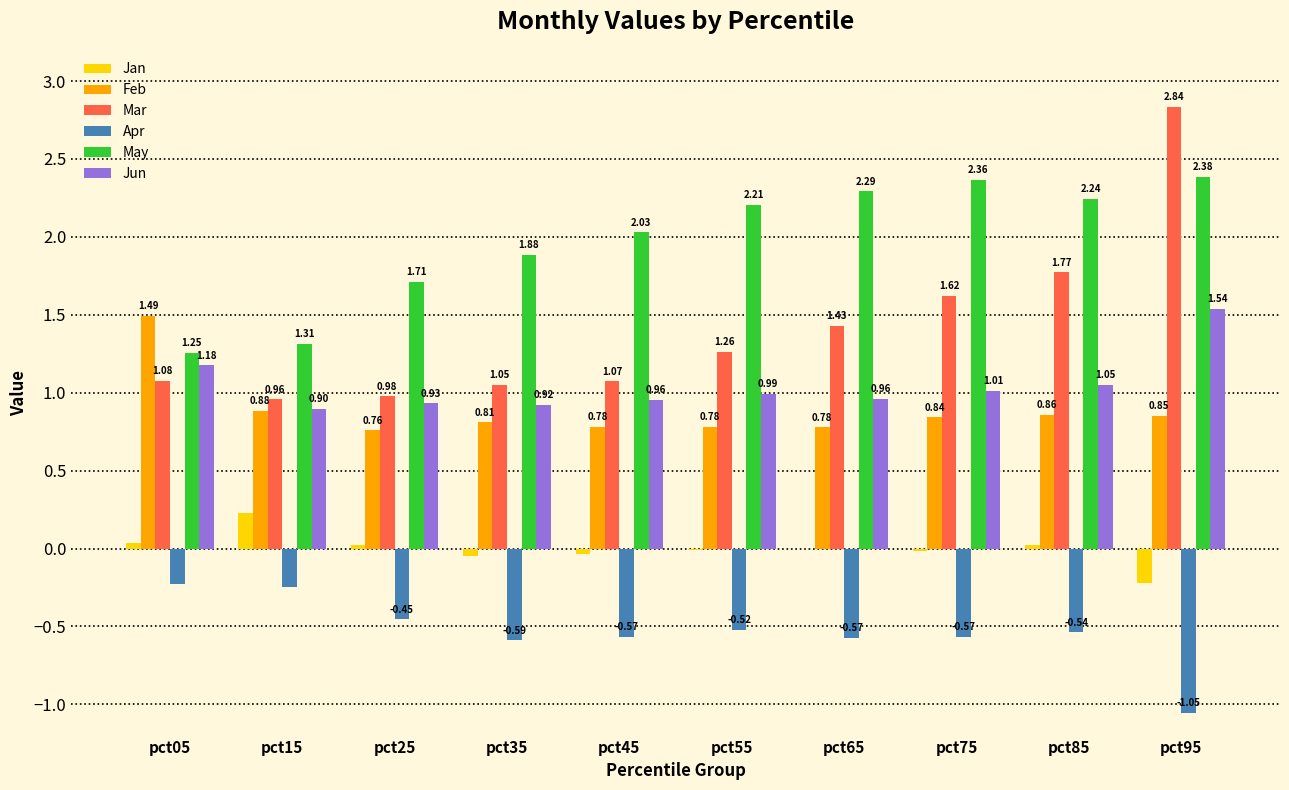

Which series has the largest total across all categories?

May